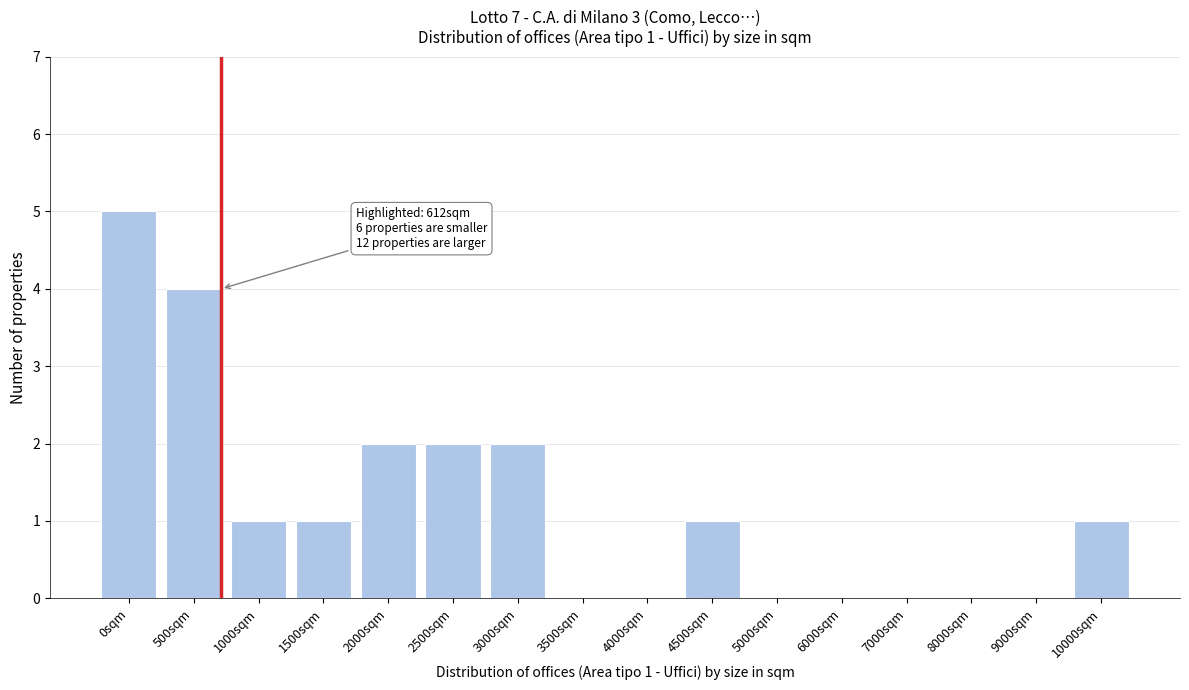

Reading right to left, transcribe all the data shown in this chart.

10000sqm=1	9000sqm=0	8000sqm=0	7000sqm=0	6000sqm=0	5000sqm=0	4500sqm=1	4000sqm=0	3500sqm=0	3000sqm=2	2500sqm=2	2000sqm=2	1500sqm=1	1000sqm=1	500sqm=4	0sqm=5